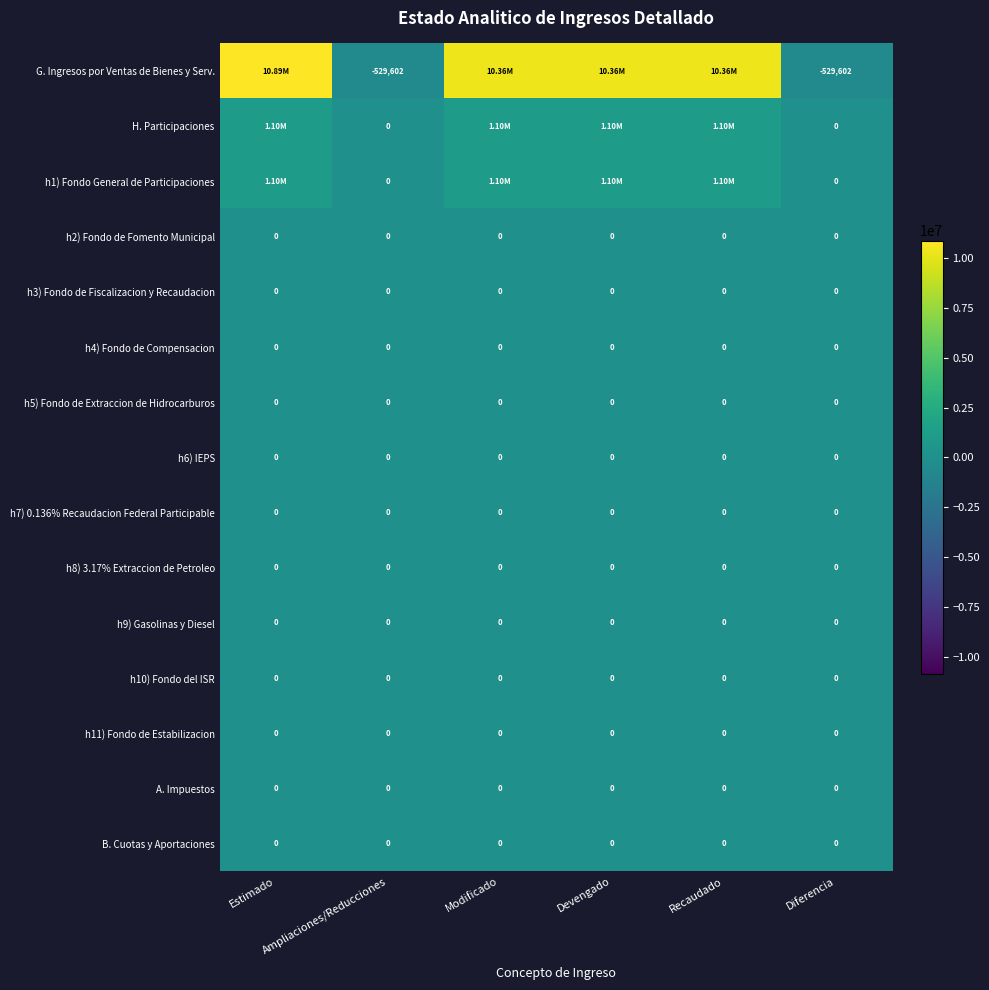

At which category does the chart reach its peak across all series?

Estimado